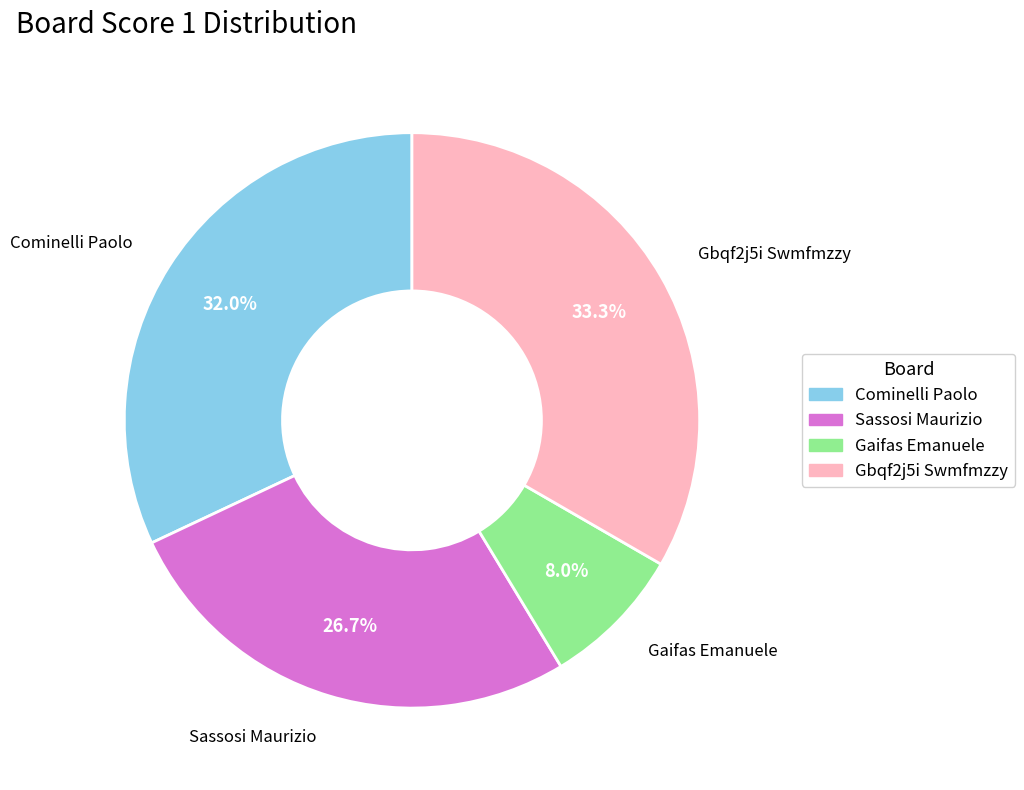

Is there any slice that represents more than half of the pie?

No